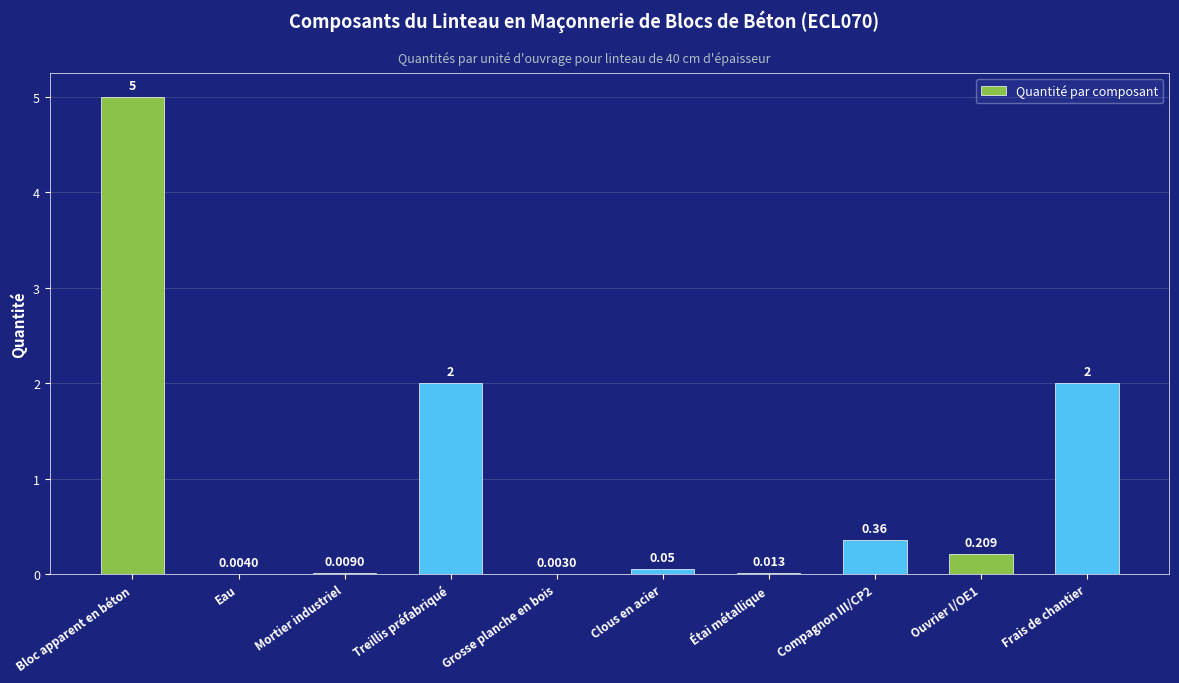

At which category does the chart reach its peak across all series?

Bloc apparent en béton